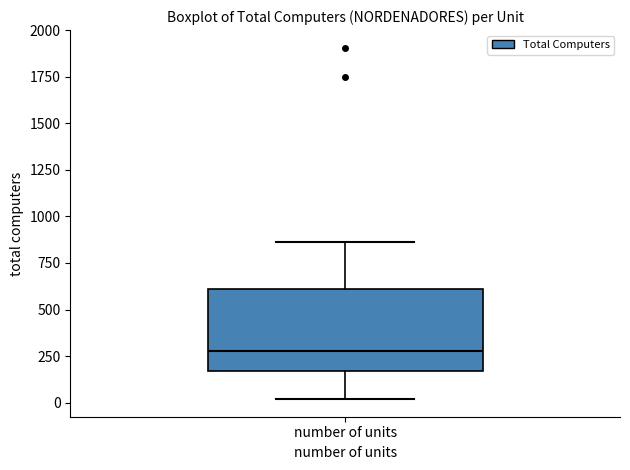

Transcribe this box plot: give where the median line is, the range the box spans, and where the two whiskers end, as read against the y-axis. The values are not printed on the chart, so give them approximately, as read against the axis.

median 300, box 150 to 600, whiskers 0 to 850